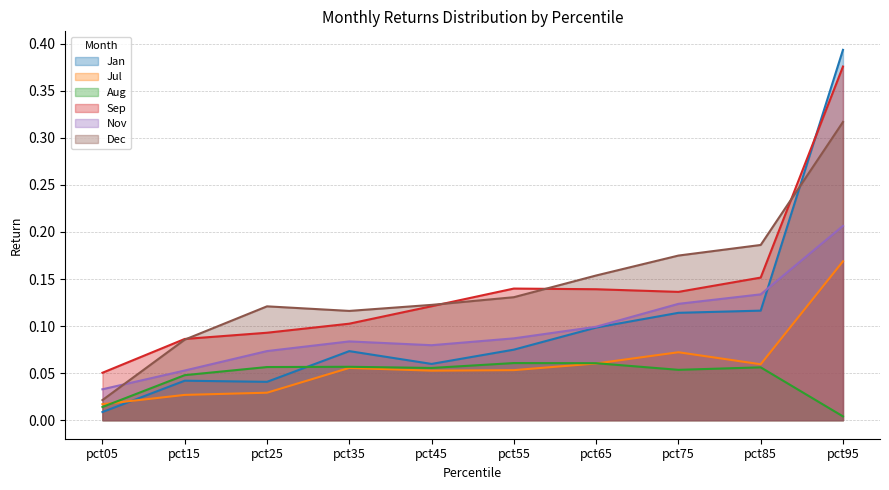

How many lines are shown in the chart?

6